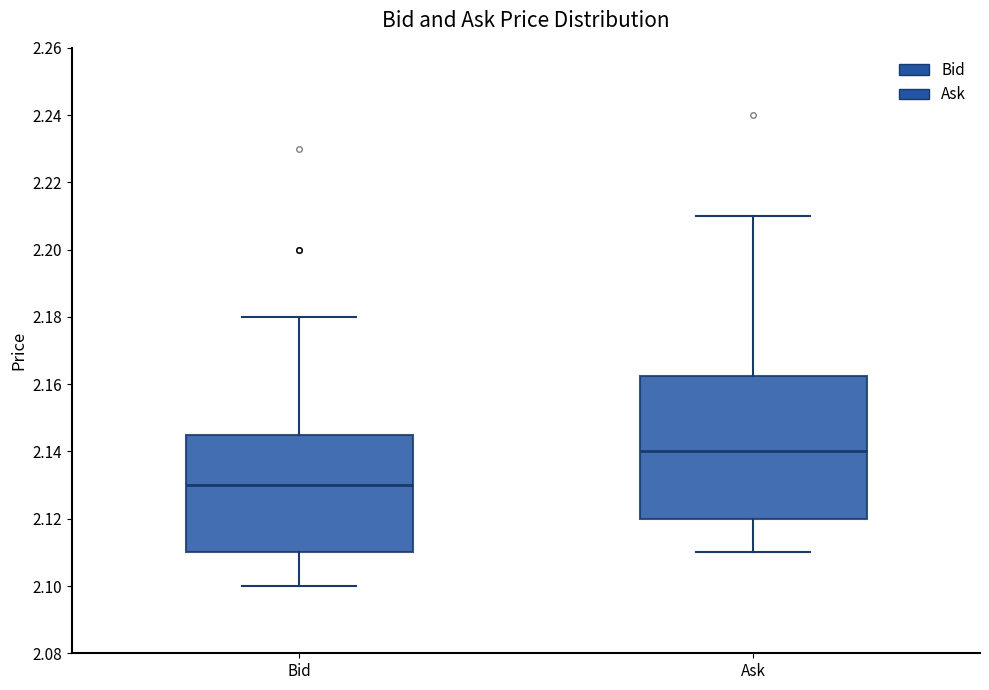

Reading left to right, read every box against the y-axis: the position of its median line, the range the box covers, and the ends of its whiskers. The values are not printed on the chart, so give them approximately, as read against the axis.

Bid: median 2.130, box 2.110 to 2.146, whiskers 2.100 to 2.180
Ask: median 2.140, box 2.120 to 2.162, whiskers 2.110 to 2.210